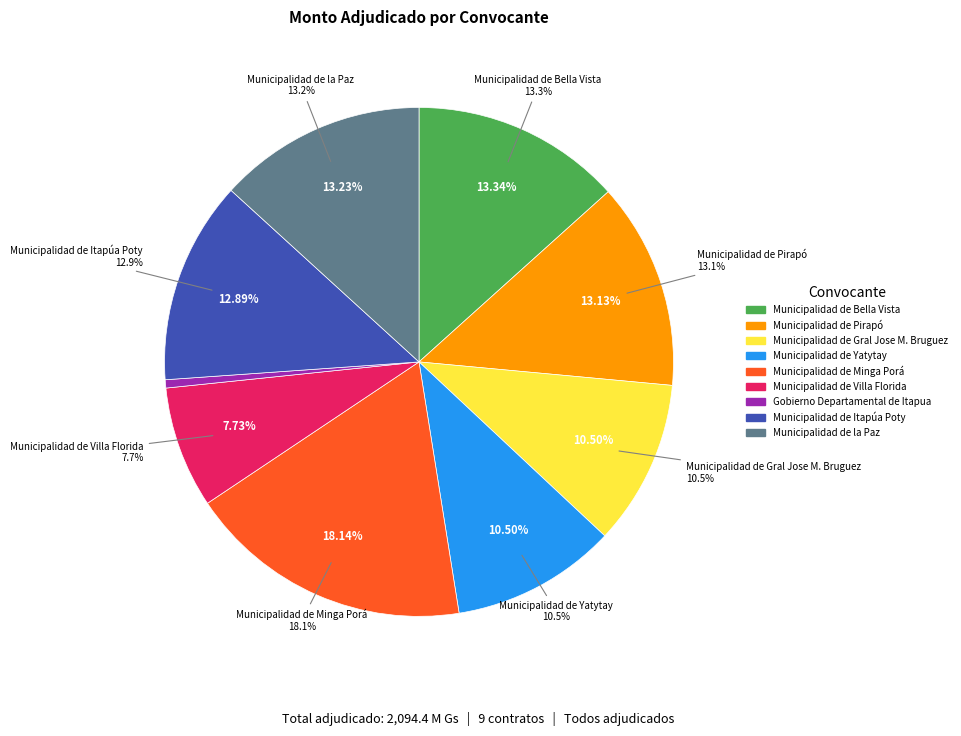

Which category has the biggest portion of the pie?

Municipalidad de Minga Porá